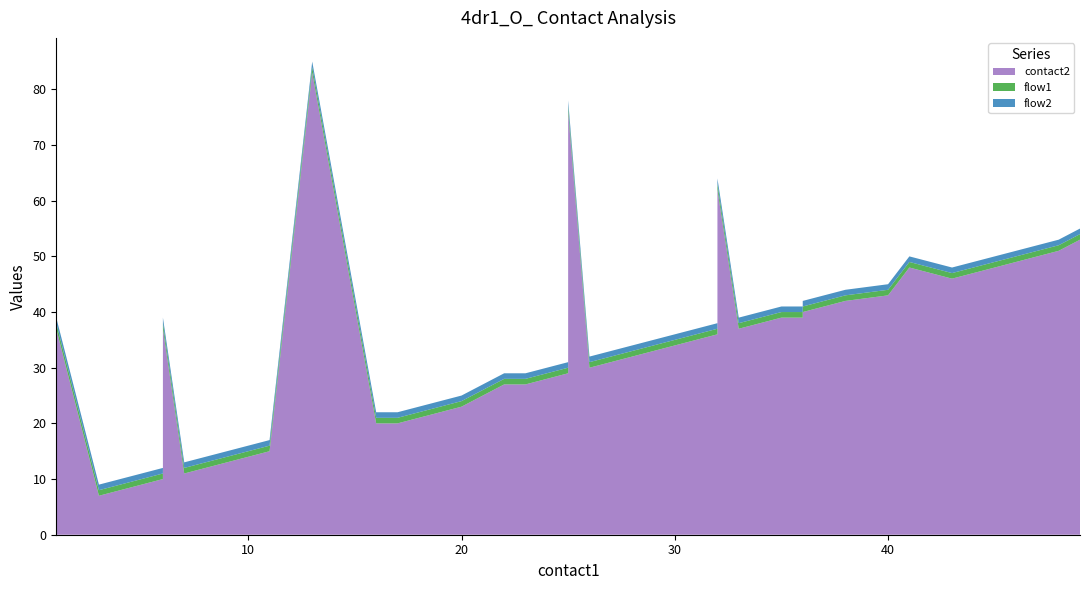

Reading left to right, what are all the values shown in this chart?

contact2: 0=37	1=7	2=8	3=9	4=10	5=37	6=11	7=12	8=14	9=15	10=83	11=20	12=20	13=23	14=27	15=27	16=28	17=29	18=76	19=30	20=31	21=32	22=33	23=34	24=35	25=36	26=62	27=37	28=38	29=39	30=39	31=40	32=41	33=42	34=43	35=48	36=46	37=48	38=51	39=53
flow1: 0=1	1=1	2=1	3=1	4=1	5=1	6=1	7=1	8=1	9=1	10=1	11=1	12=1	13=1	14=1	15=1	16=1	17=1	18=1	19=1	20=1	21=1	22=1	23=1	24=1	25=1	26=1	27=1	28=1	29=1	30=1	31=1	32=1	33=1	34=1	35=1	36=1	37=1	38=1	39=1
flow2: 0=1	1=1	2=1	3=1	4=1	5=1	6=1	7=1	8=1	9=1	10=1	11=1	12=1	13=1	14=1	15=1	16=1	17=1	18=1	19=1	20=1	21=1	22=1	23=1	24=1	25=1	26=1	27=1	28=1	29=1	30=1	31=1	32=1	33=1	34=1	35=1	36=1	37=1	38=1	39=1